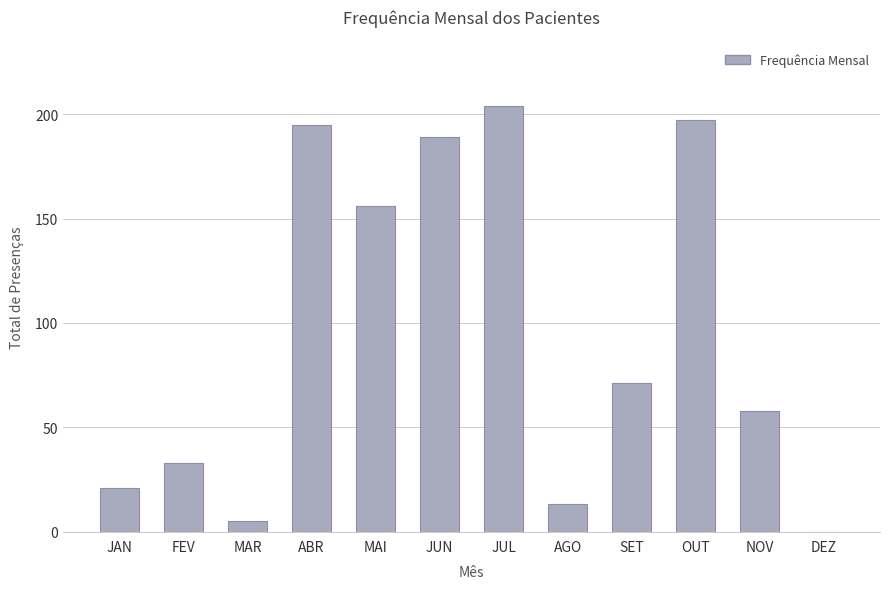

How many distinct data groups are displayed?

1